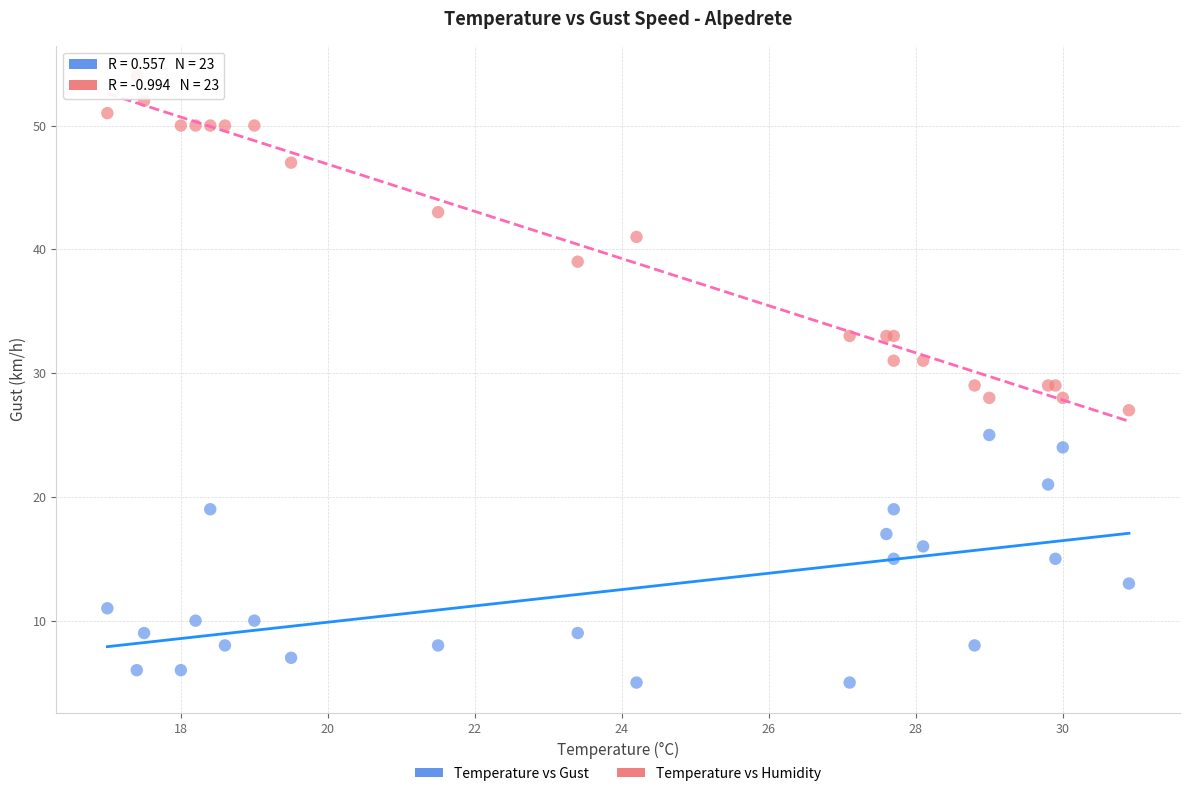

Which series contains the highest Y value?

Temperature vs Humidity